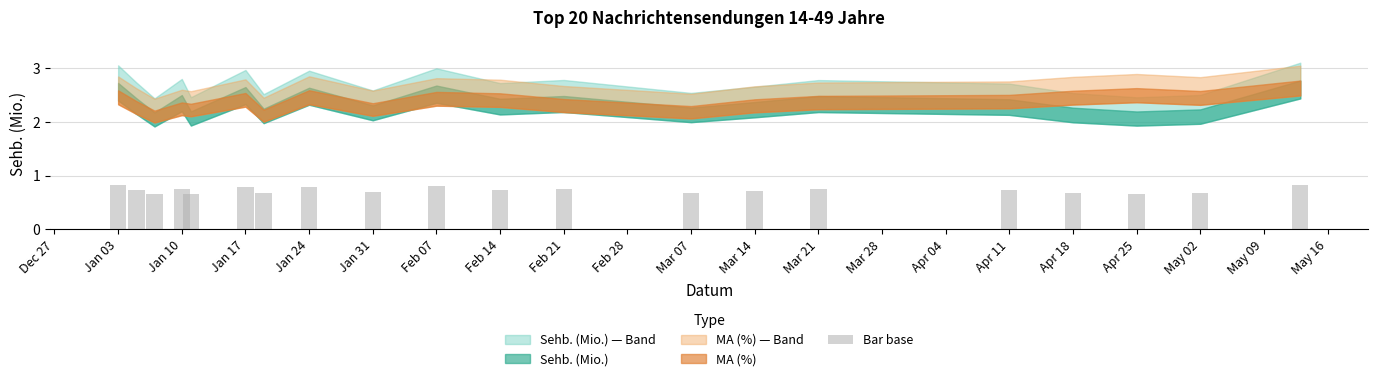

What is the sum of all values?

14.5